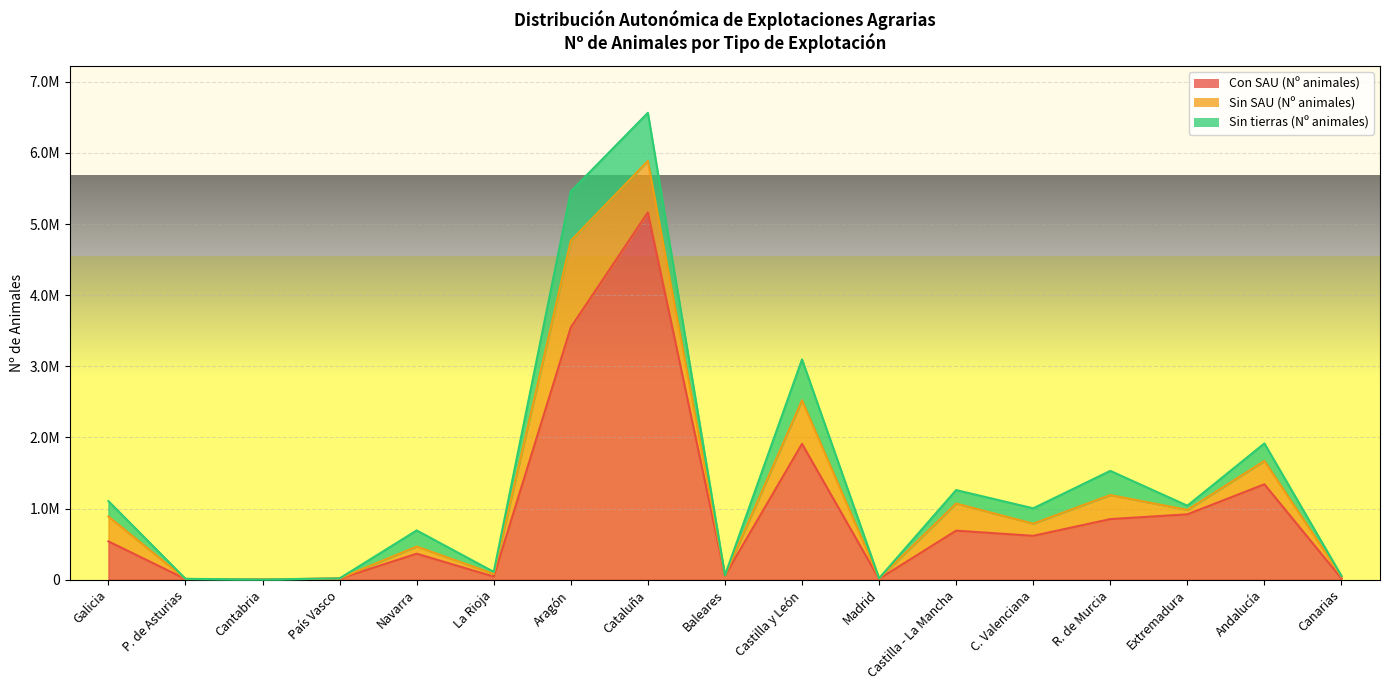

List the series in order of their peak value, highest first.

Con SAU (Nº animales), Sin SAU (Nº animales), Sin tierras (Nº animales)